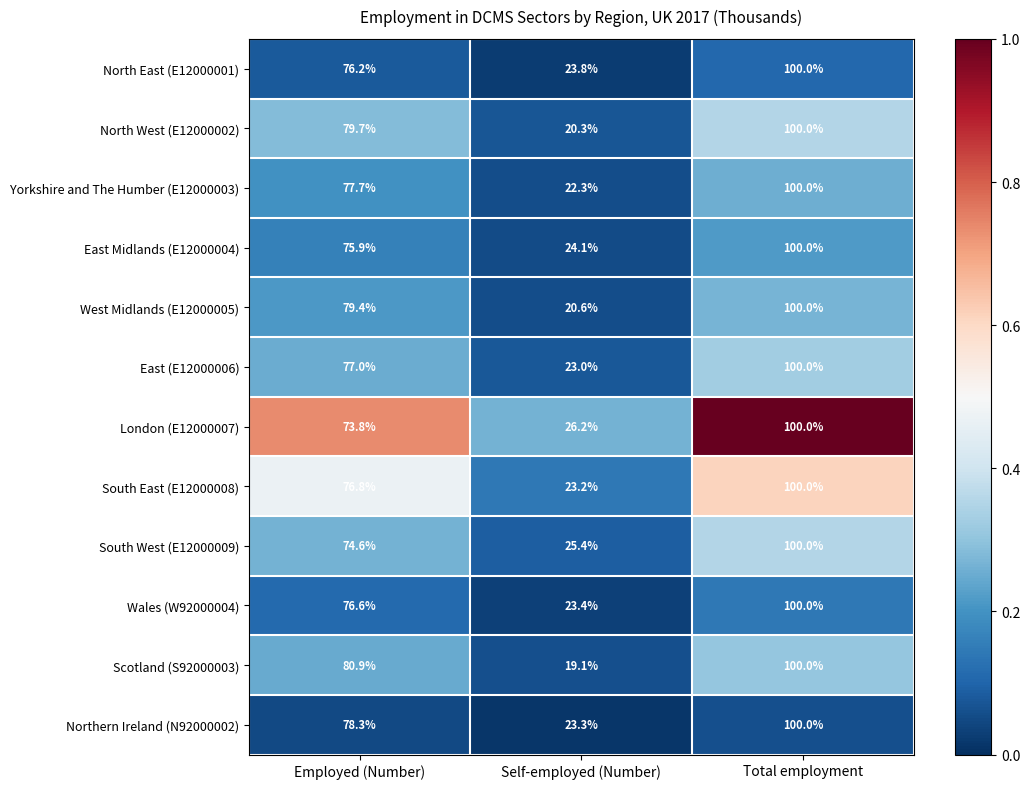

What is the maximum value for Northern Ireland (N92000002)?

100.0